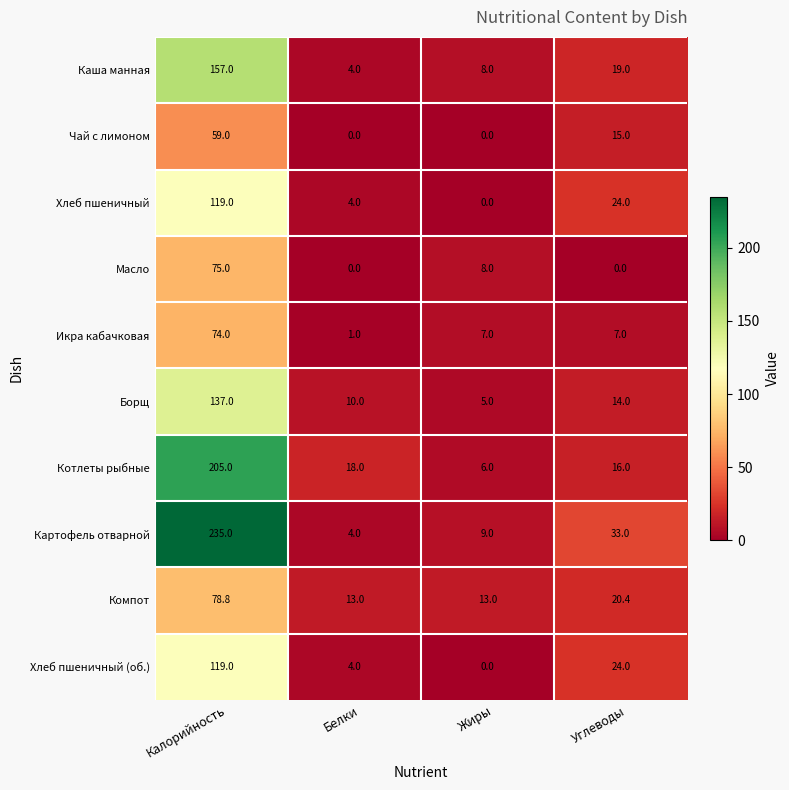

True or false: Икра кабачковая has a value of 74.0 at Калорийность.

True